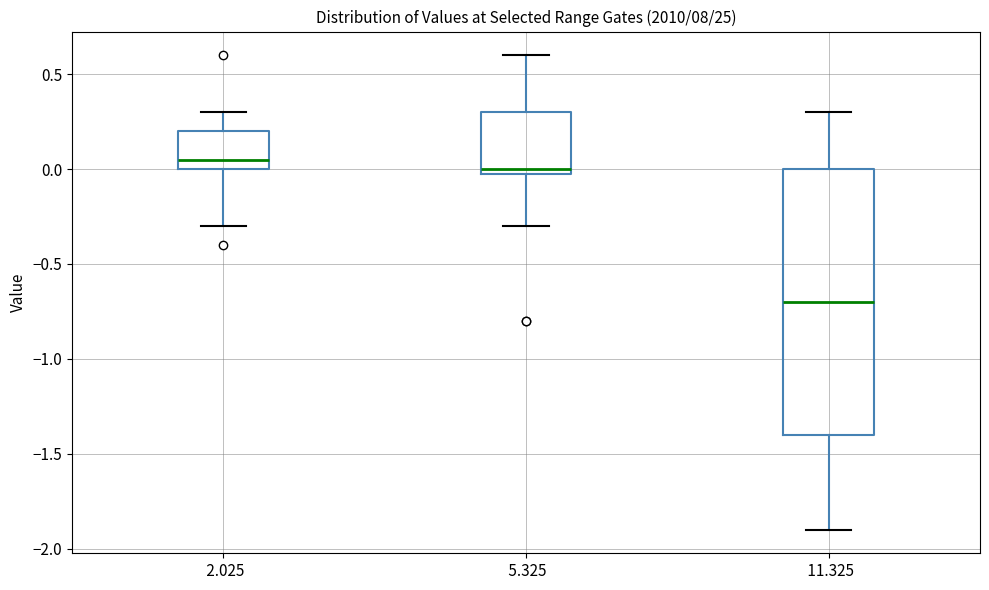

Which box has the lowest median line?

11.325